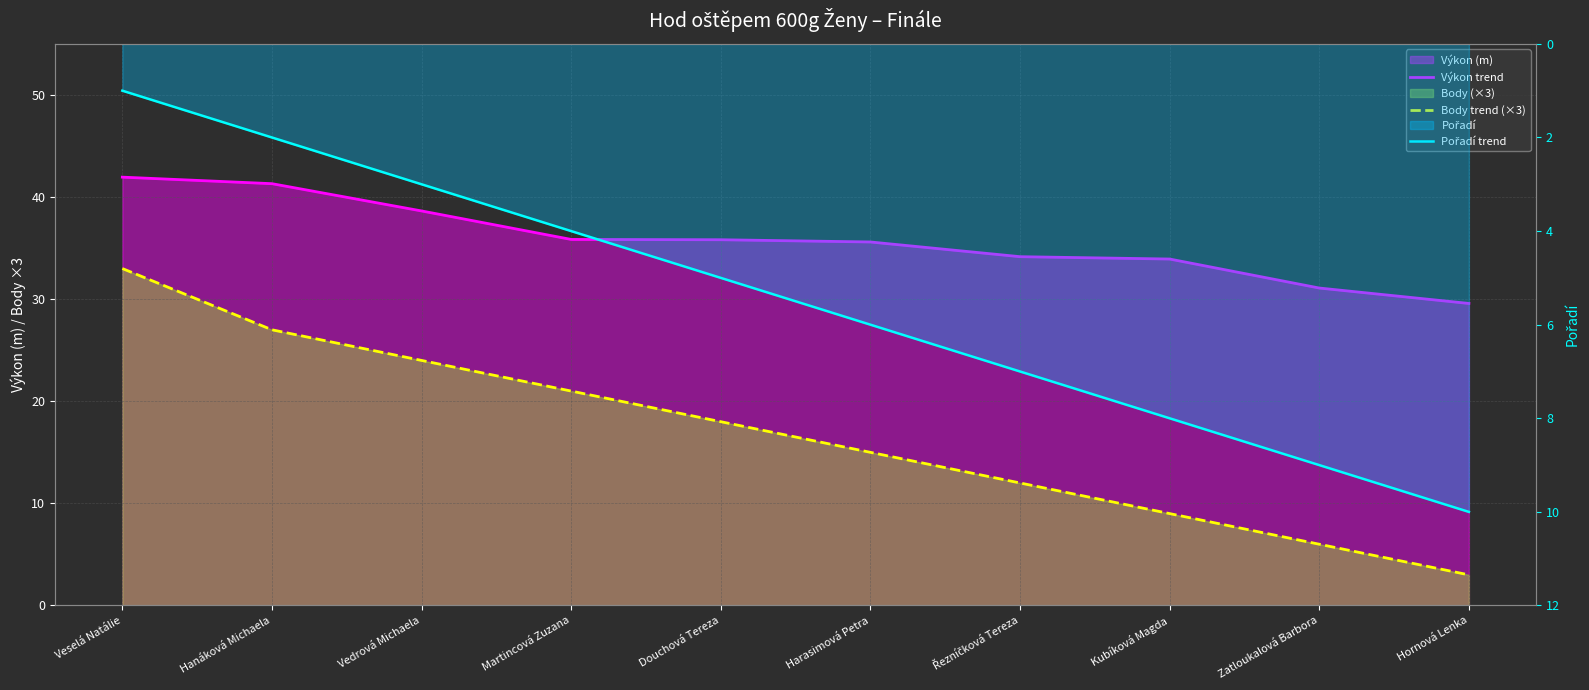

What is the value of the Body trend (×3) point at the 1st from the left?

33.0